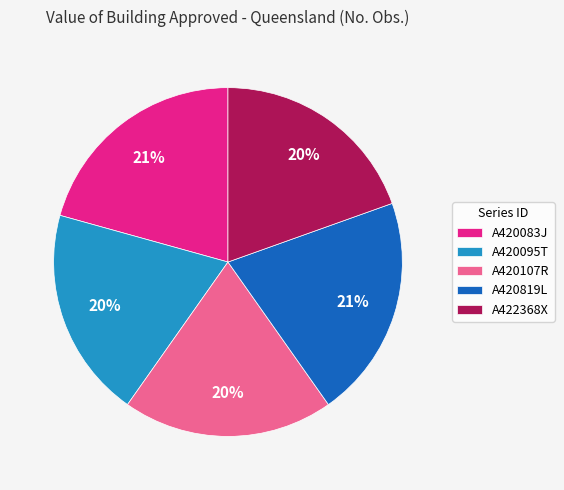

How many slices are in this pie chart?

5